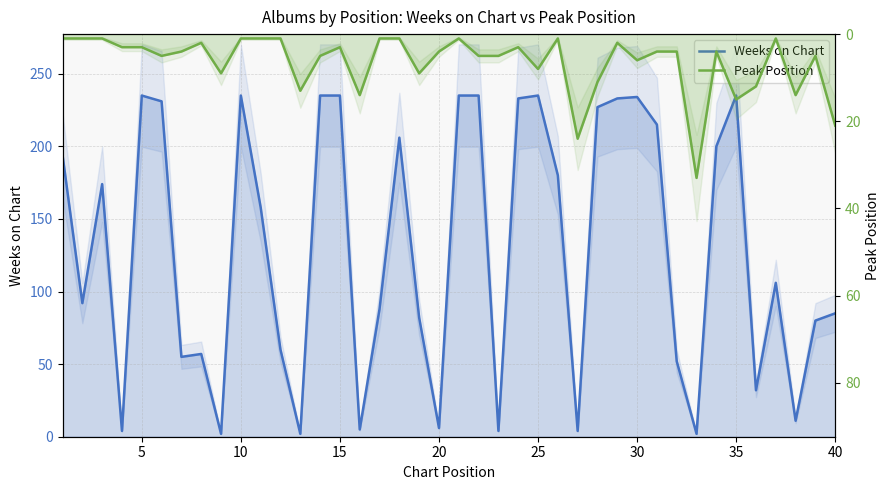

The value of Weeks on Chart at 17 is 285. True or false?

False